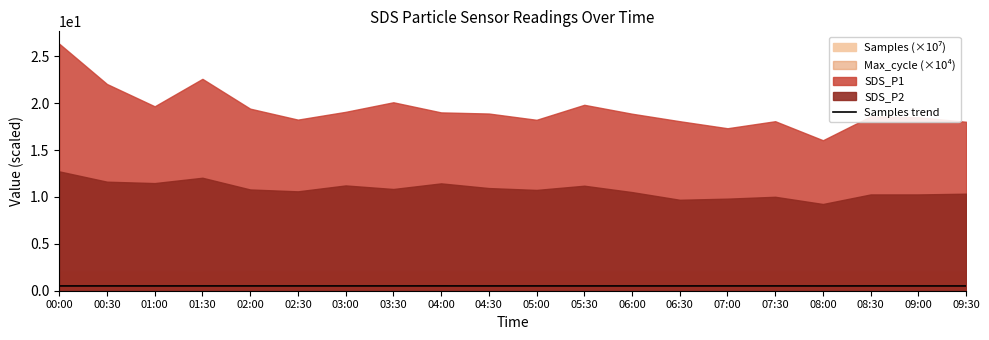

True or false: Samples trend has a value of 0.5 at 05:30.

True